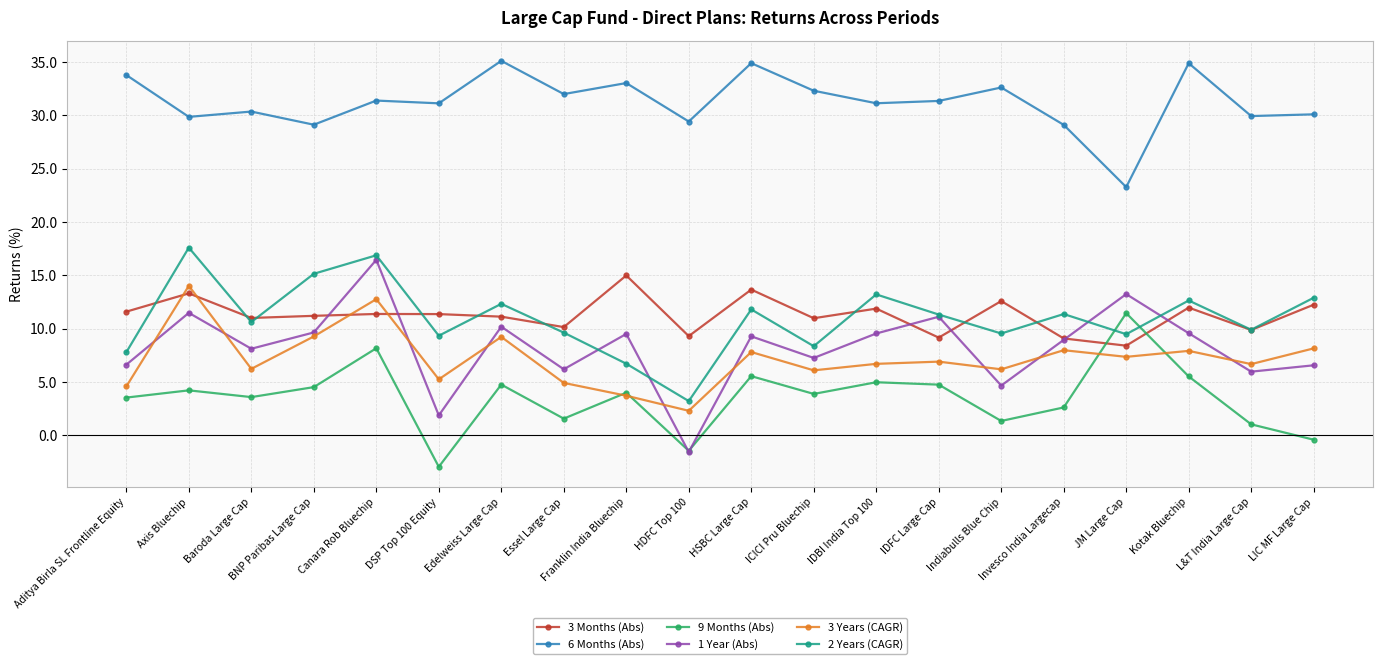

At how many categories does at least one series exceed 27?

19